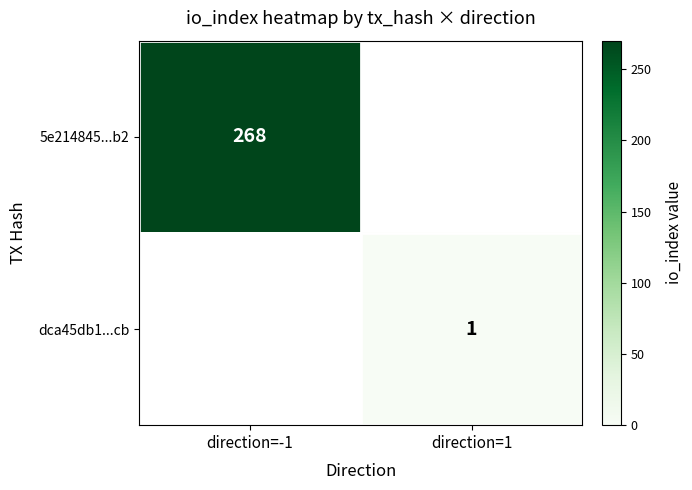

True or false: 5e214845...b2 has a value of 163 at direction=-1.

False